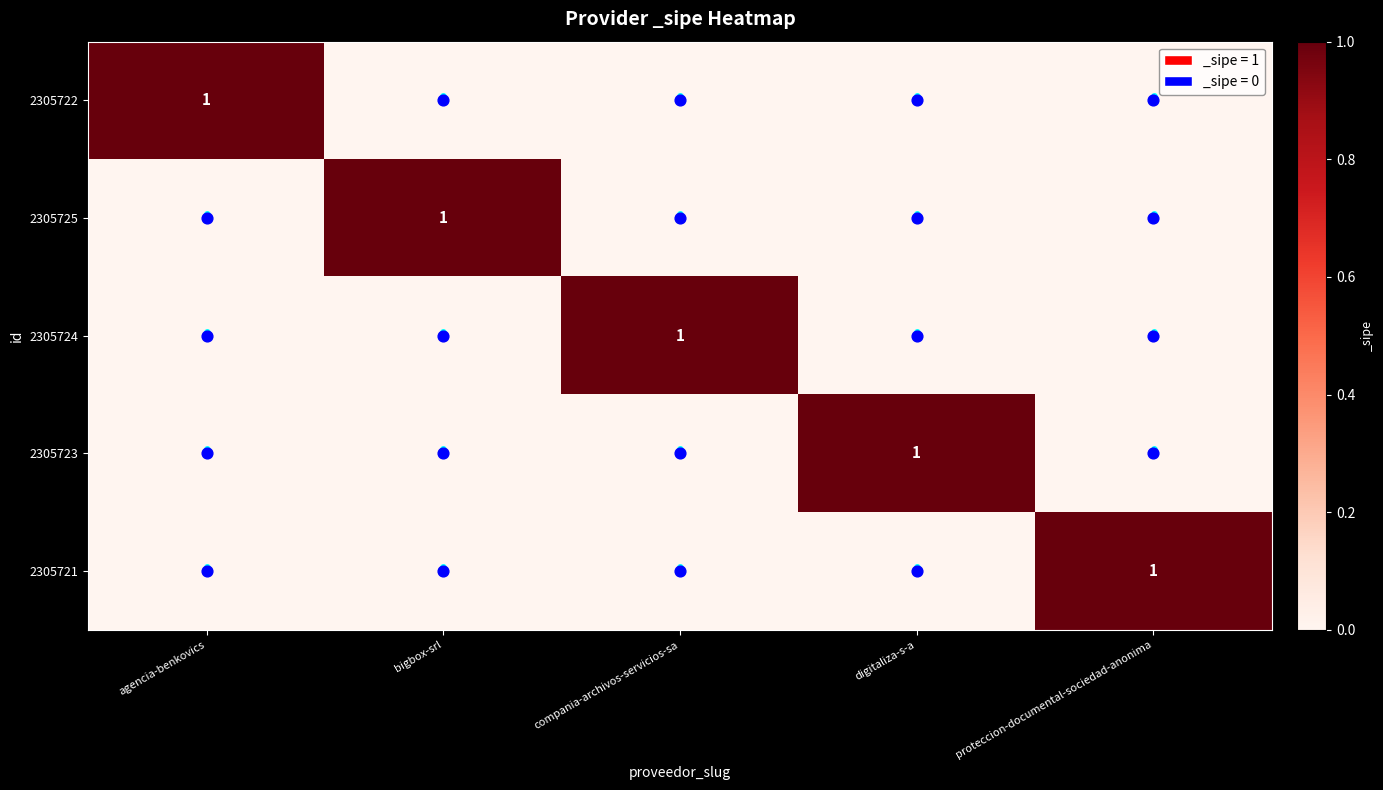

The 2305725 series shows -1 at agencia-benkovics. True or false?

False